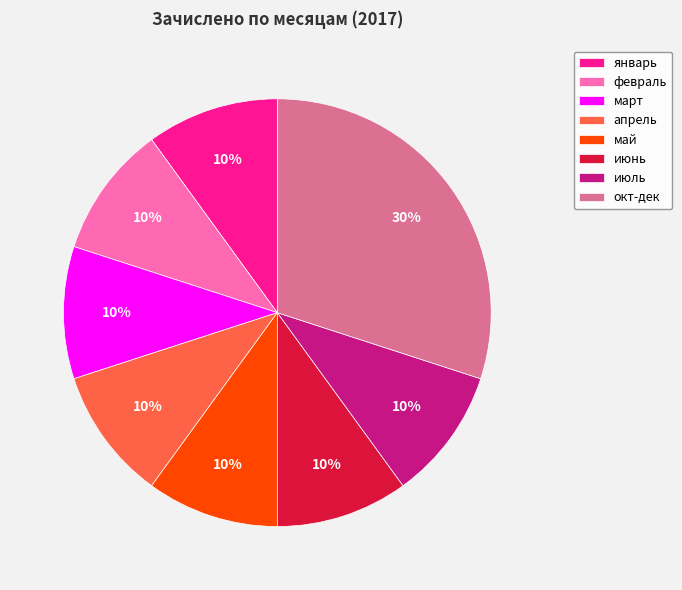

To the nearest percent, what is the combined percentage of июнь and февраль?

20%